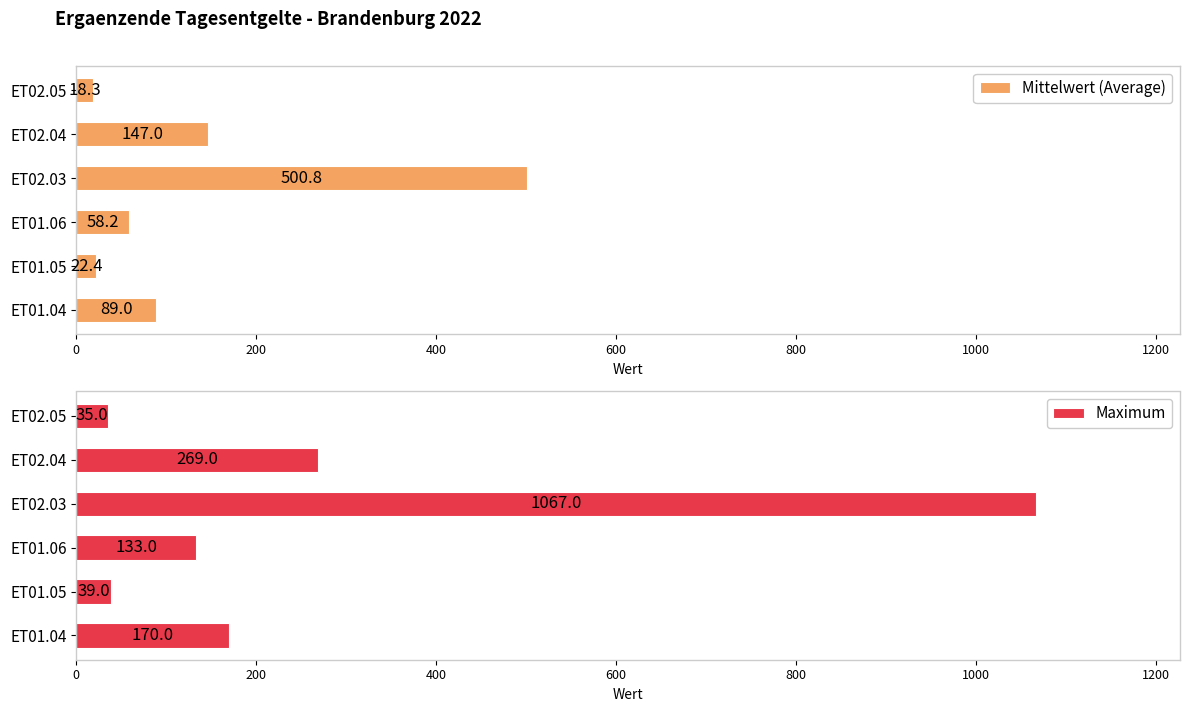

What is the value of the Maximum bar at the 4th from the left?

1067.0